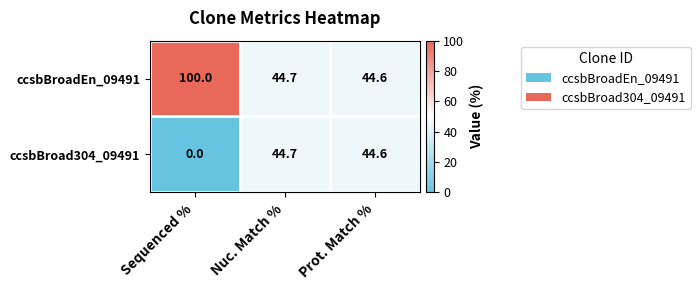

What is the total value across all series at Prot. Match %?

89.2